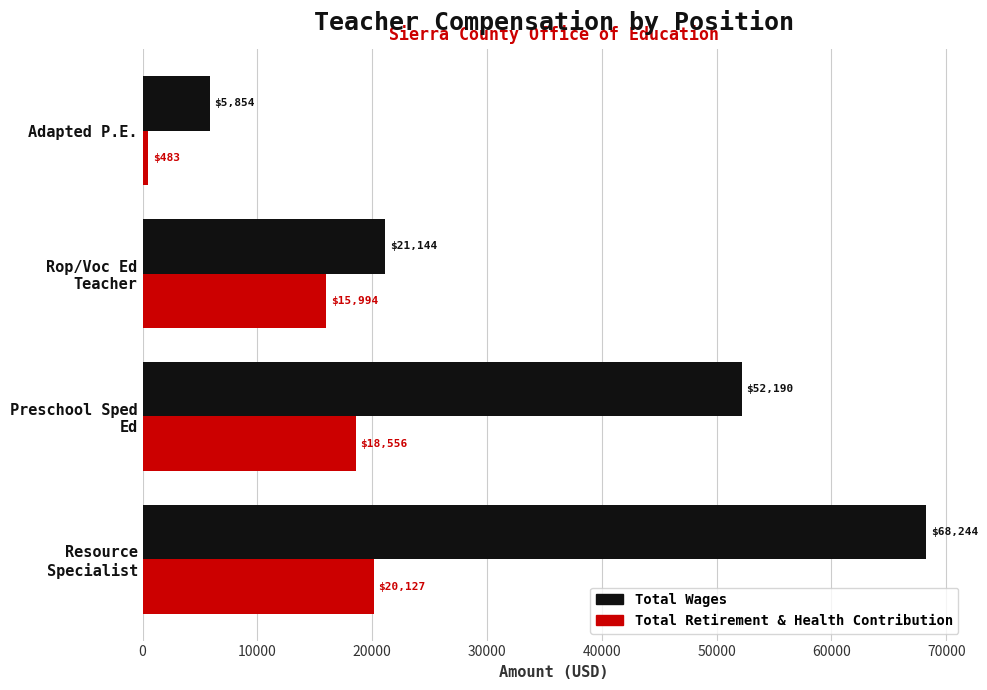

What is the average value of the Total Wages series?

36858